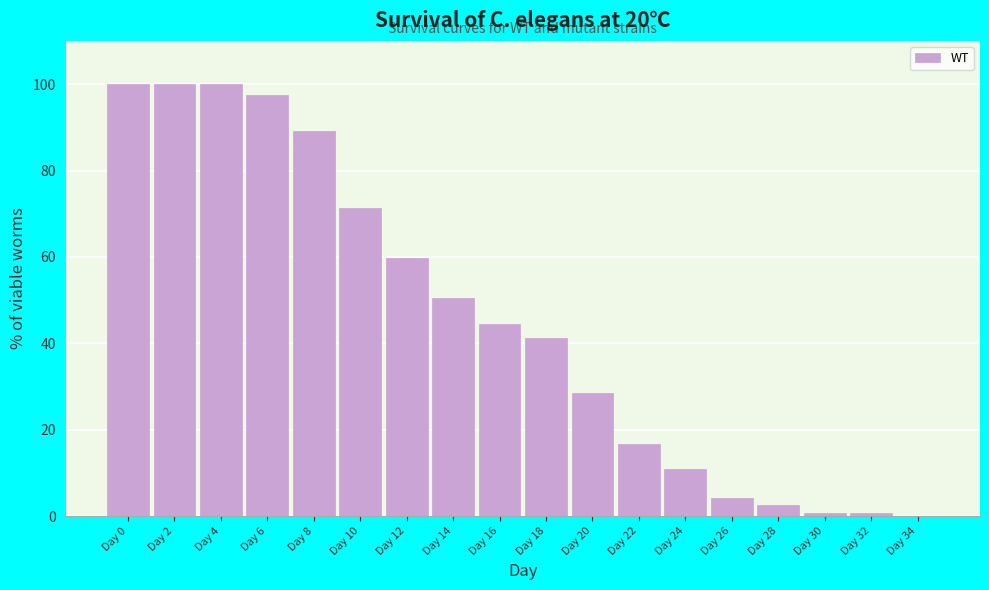

Reading left to right, what are all the values shown in this chart?

Day 0=100.0	Day 2=100.0	Day 4=100.0	Day 6=97.5	Day 8=89.1	Day 10=71.4	Day 12=59.7	Day 14=50.4	Day 16=44.5	Day 18=41.2	Day 20=28.6	Day 22=16.8	Day 24=10.9	Day 26=4.2	Day 28=2.5	Day 30=0.8	Day 32=0.8	Day 34=0.0